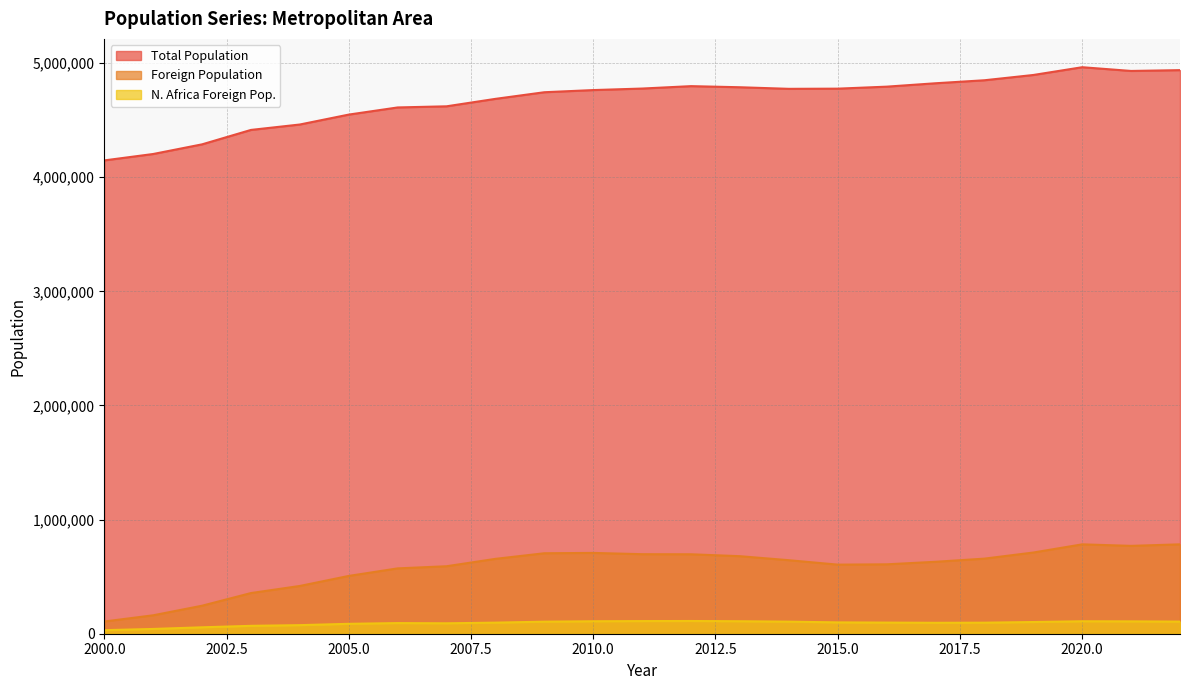

What are all the series names shown in the legend?

Total Population, Foreign Population, N. Africa Foreign Pop.